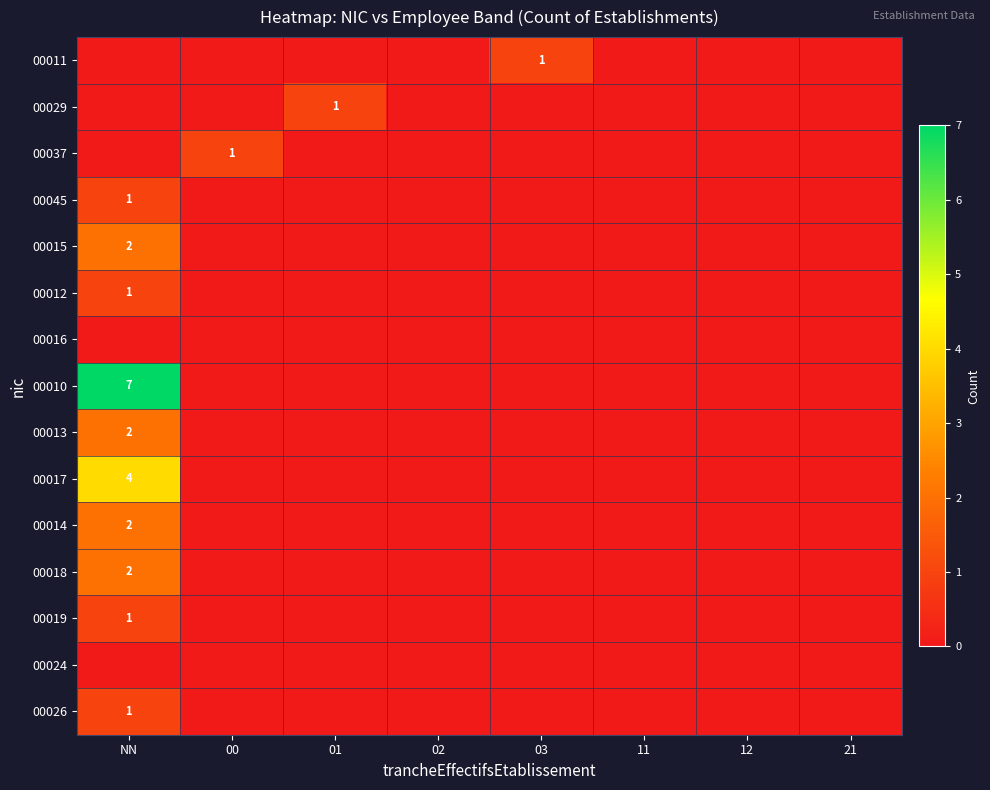

Which series has the widest spread of values?

00010